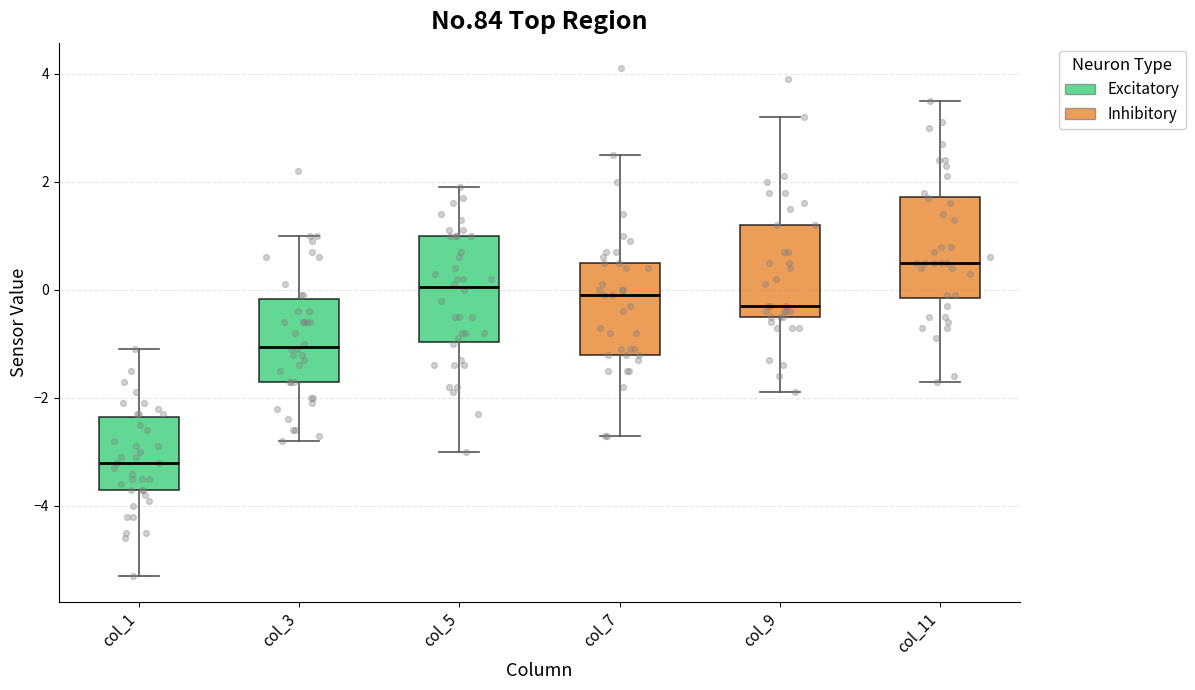

Which box's median line is the highest?

col_11